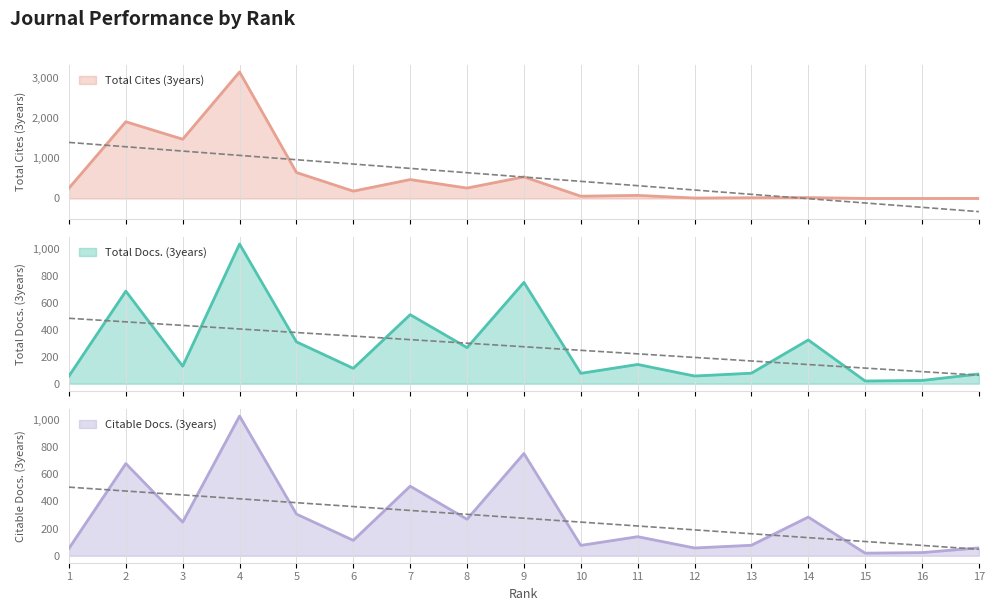

Where is Total Docs. (3years) nearest to the value 529?

7